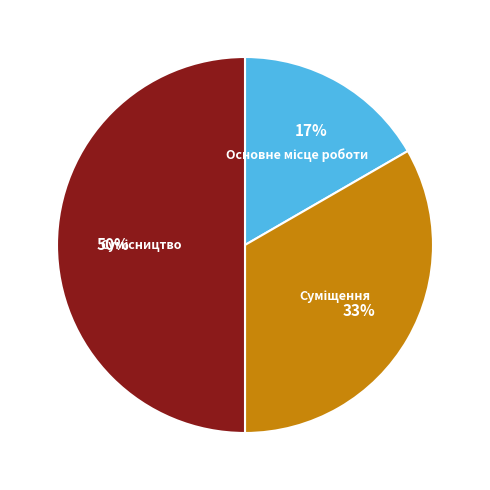

How many segments does this pie chart have?

3